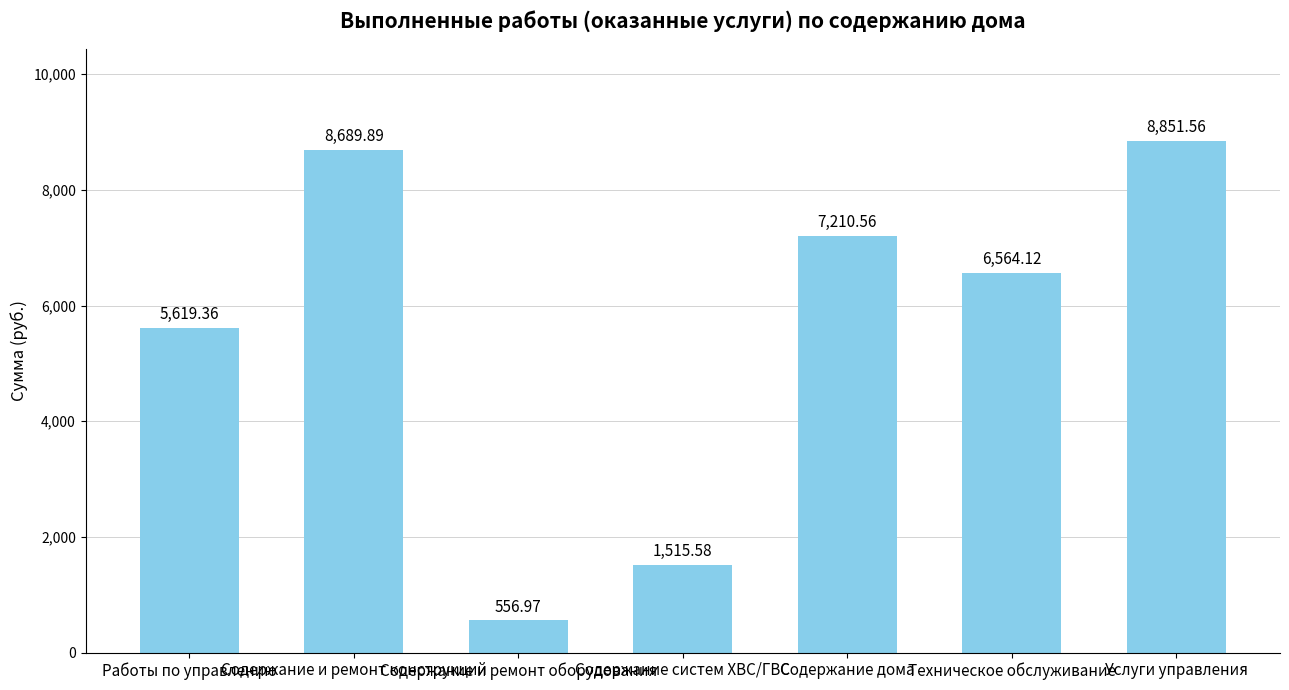

Is it true that the value at Содержание систем ХВС/ГВС is 2221.1?

False